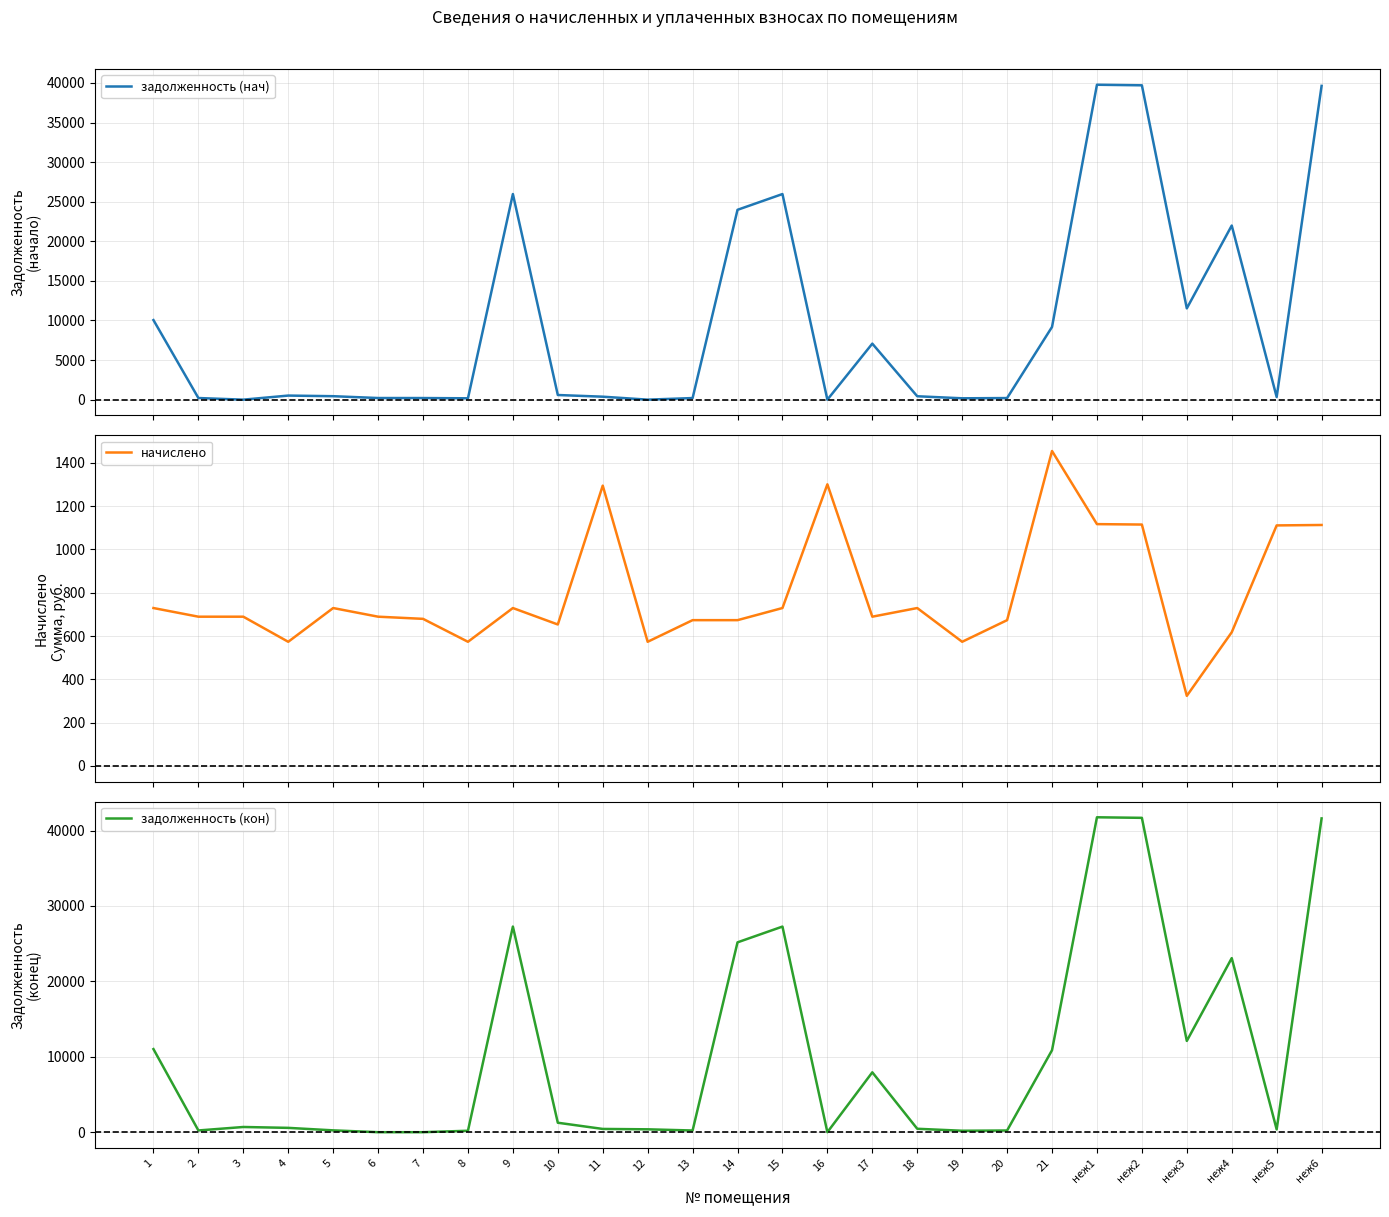

Where is задолженность (кон) nearest to the value 20879?

неж4